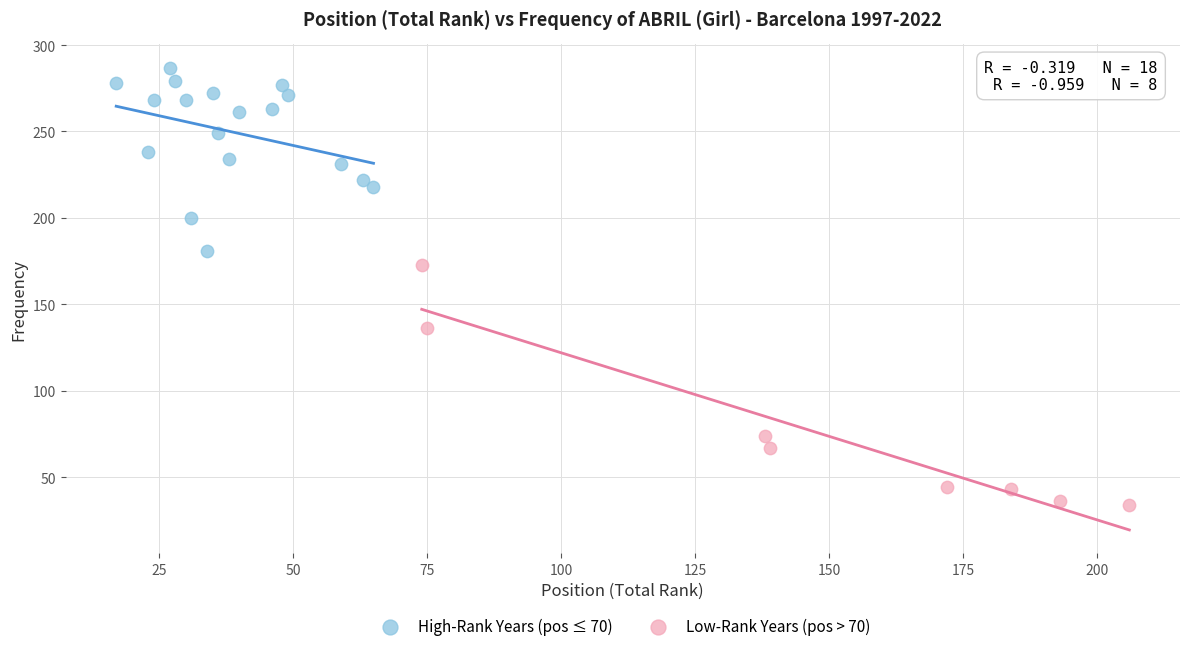

What are all the series names shown in the legend?

High-Rank Years (pos ≤ 70), Low-Rank Years (pos > 70)